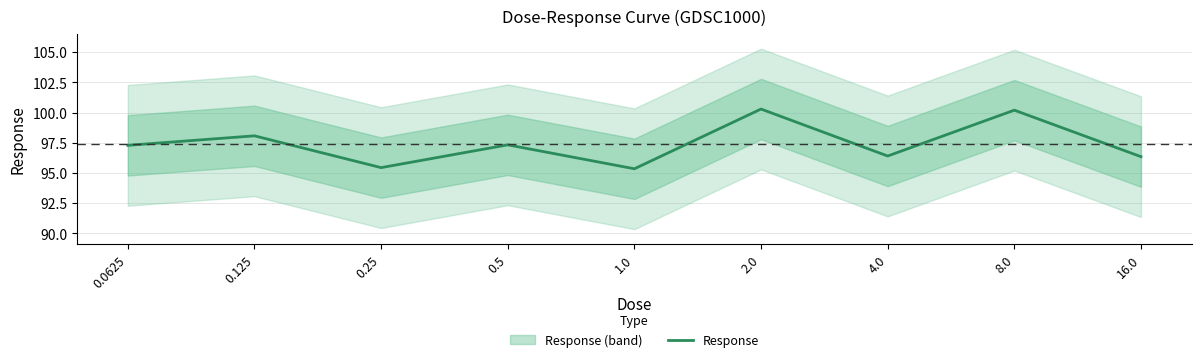

What is the sum of all values?

876.8